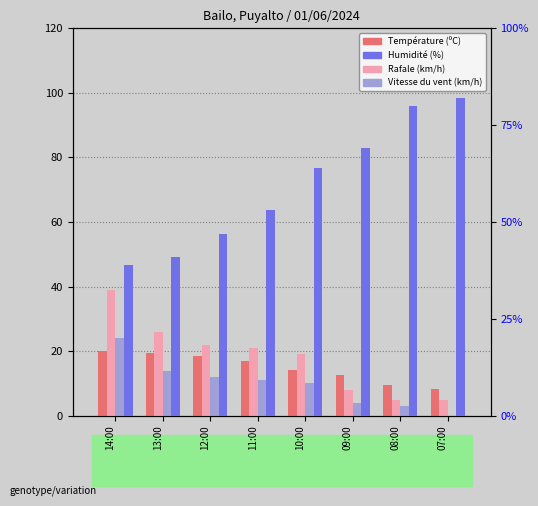

What is the value of the Humidité (%) bar at the 3rd from the left?

47.0